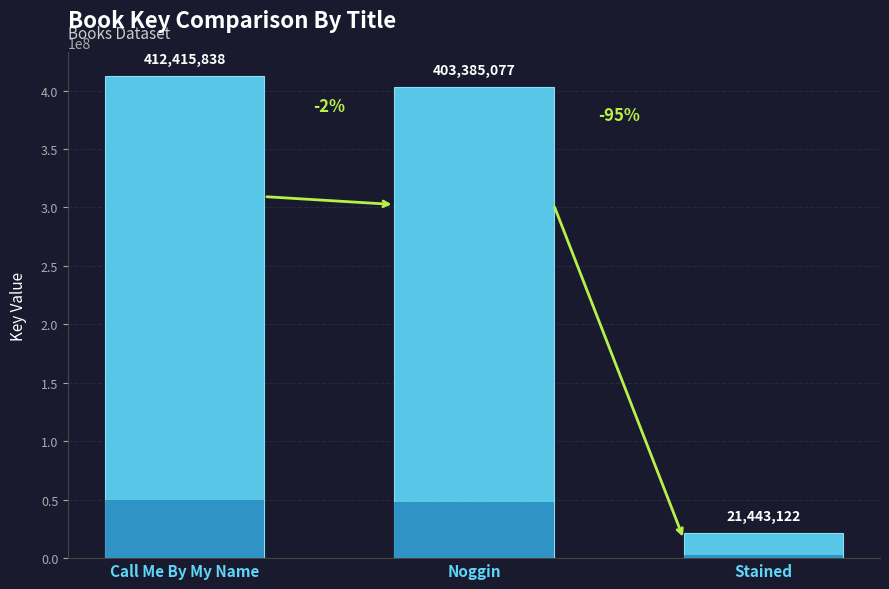

Between Call Me By My Name and Stained, which is larger?

Call Me By My Name